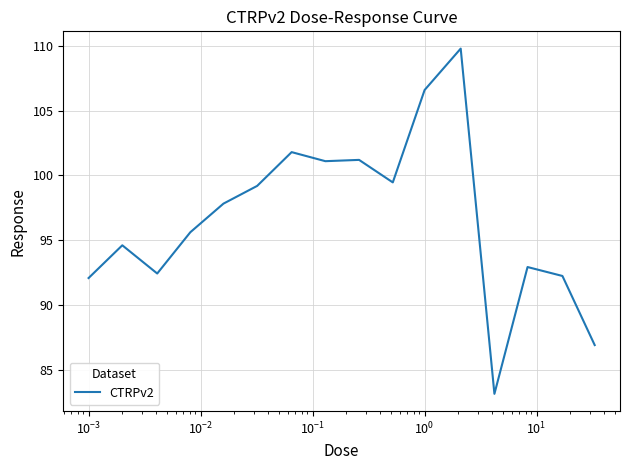

What is the sum of all values?

1546.8